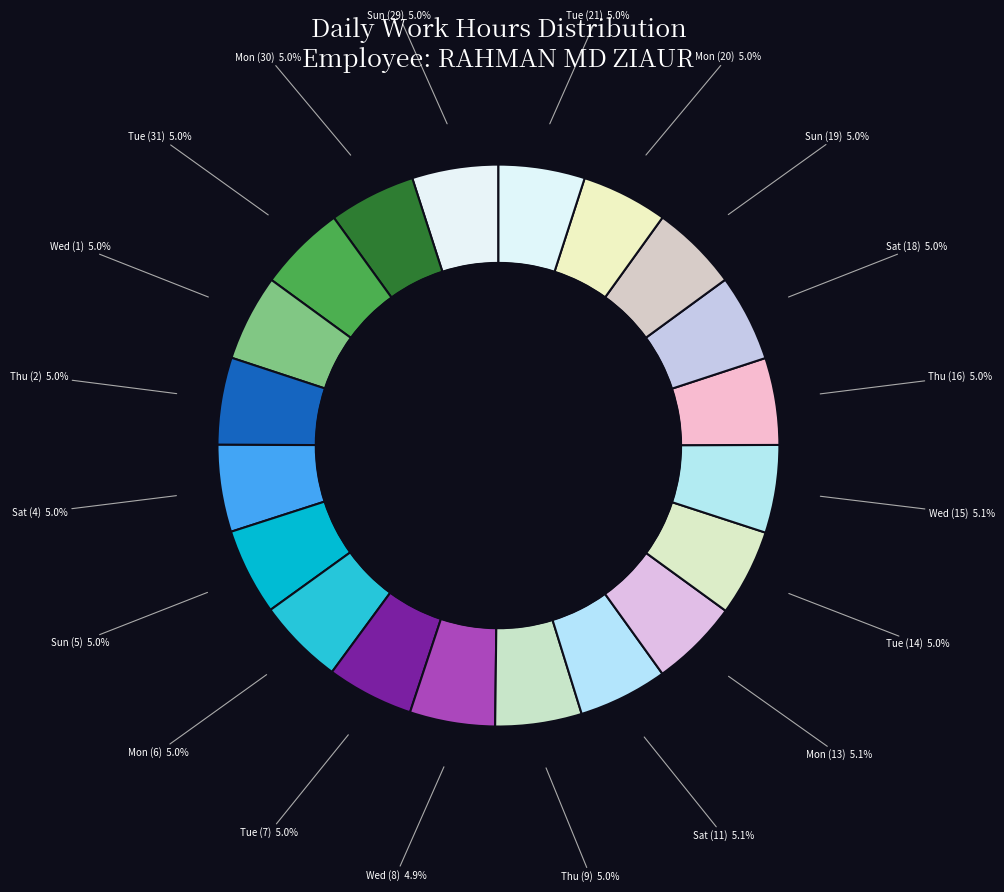

How many segments does this pie chart have?

20